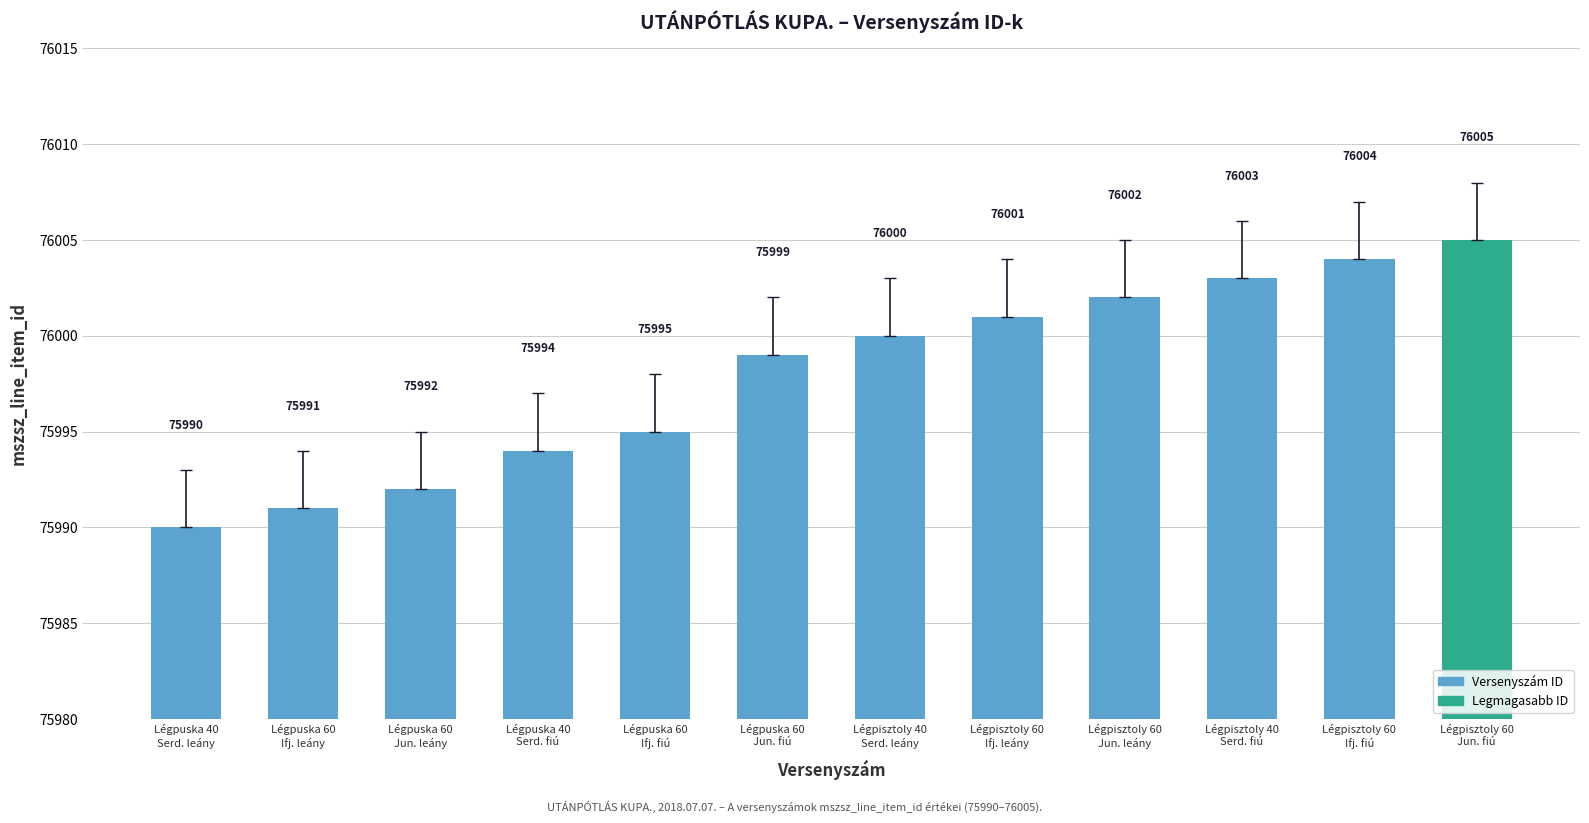

What is the sum of the values at Légpisztoly 40
Serd. leány and Légpisztoly 40
Serd. fiú?

152003